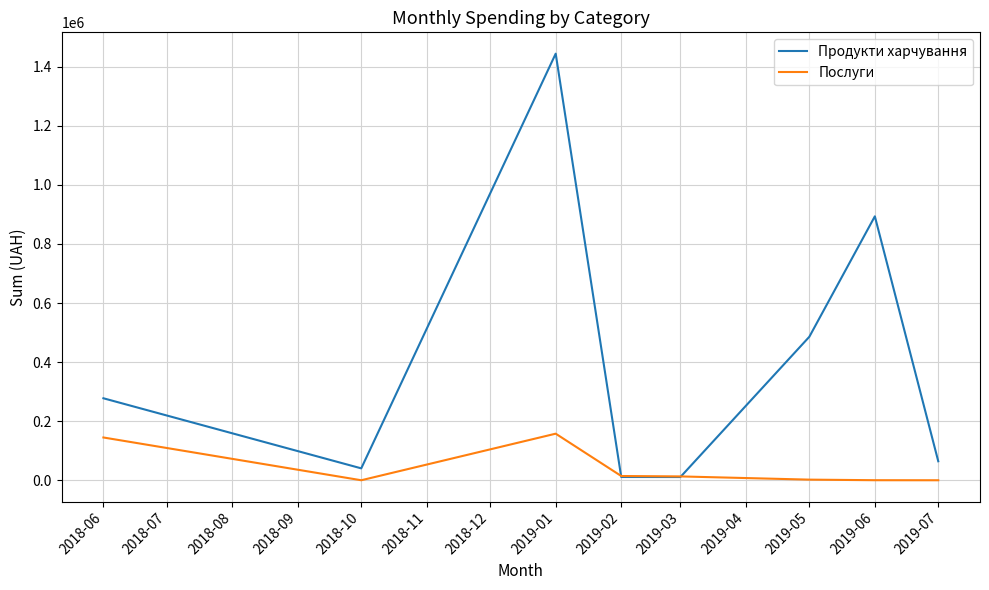

List the series in order of their overall mean, lowest first.

Послуги, Продукти харчування